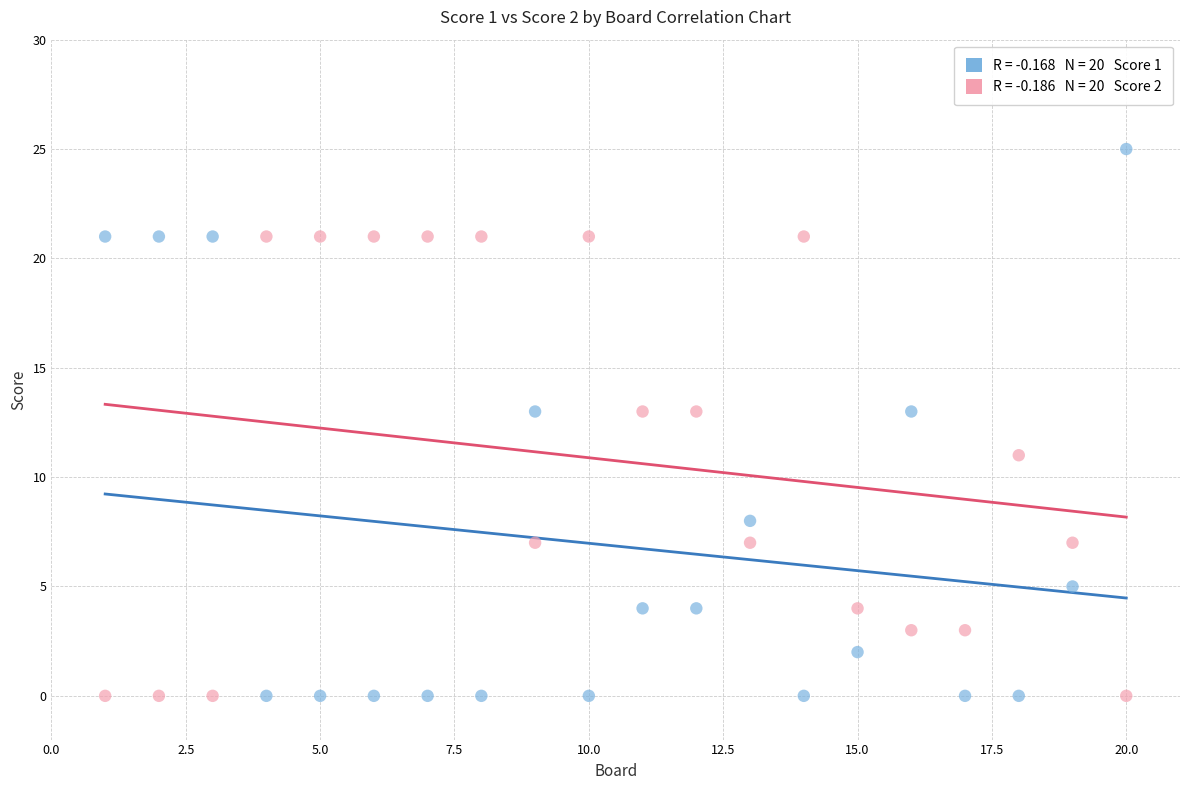

Across all data points, what is the range of X values (max minus min)?

19